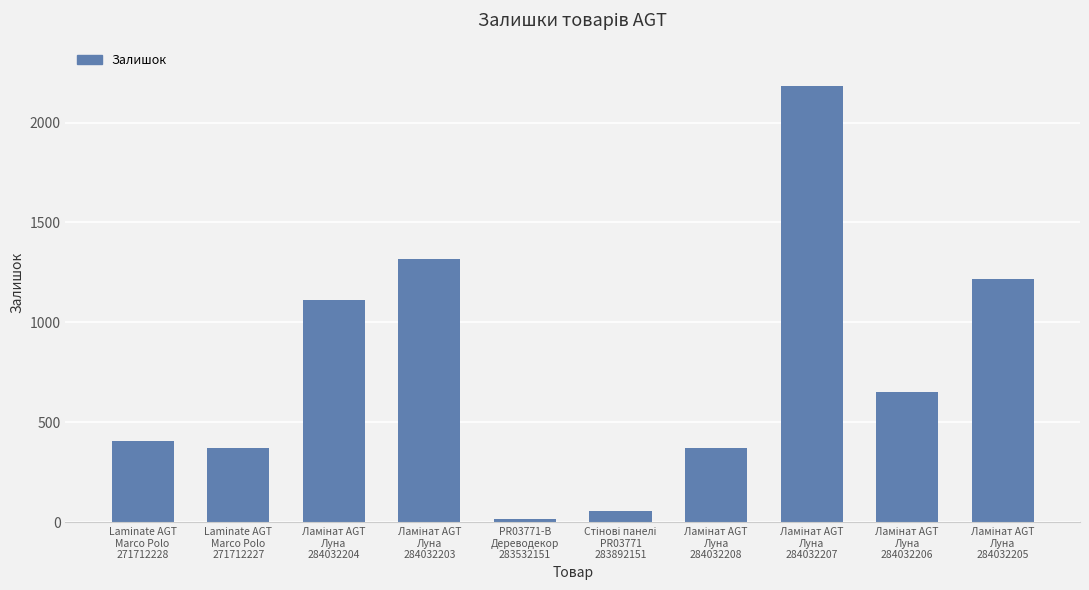

What is the difference between the maximum and second lowest values?

2126